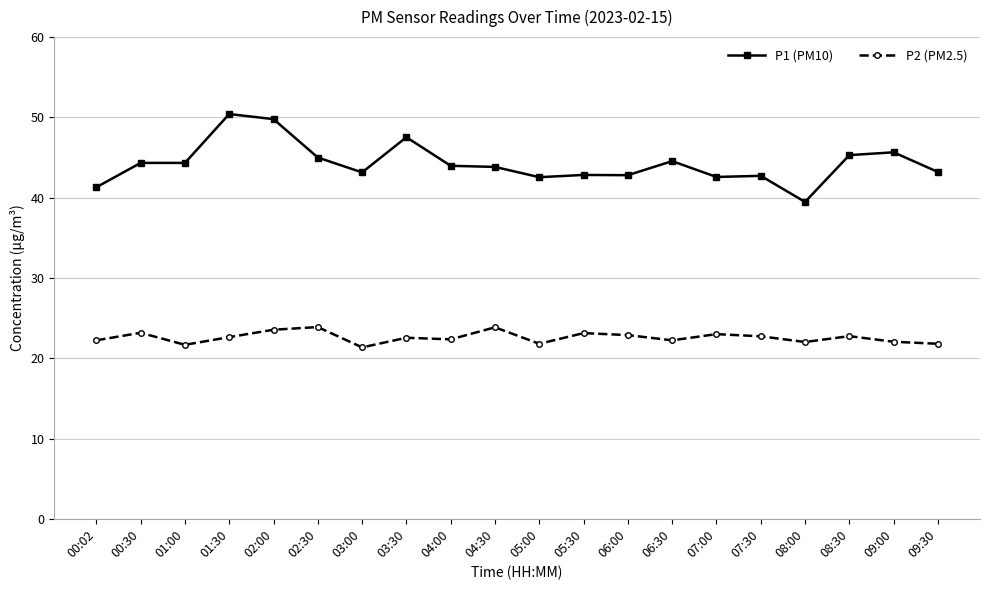

True or false: P1 (PM10) and P2 (PM2.5) cross at least once.

False